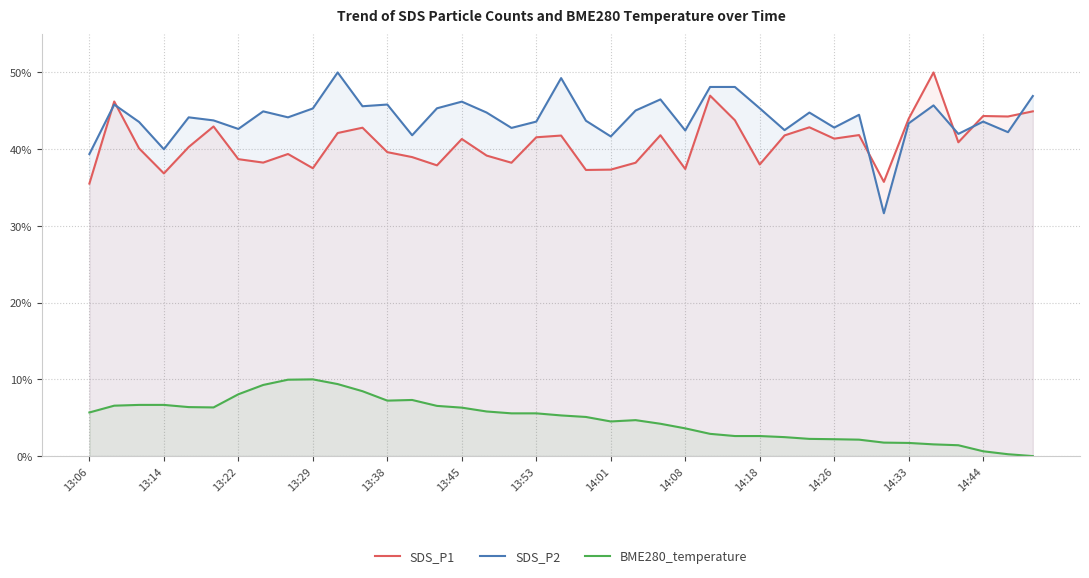

Which series has the largest total across all categories?

SDS_P2